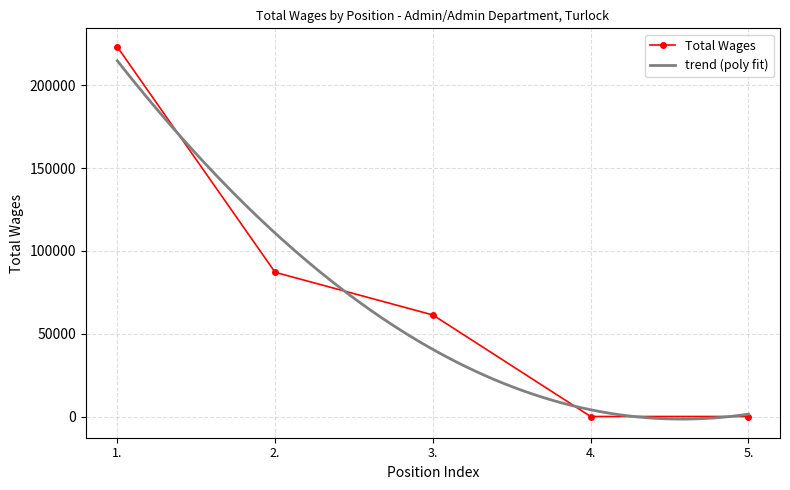

Reading right to left, what are all the values shown in this chart?

5.=0	4.=0	3.=61339	2.=87121	1.=223285